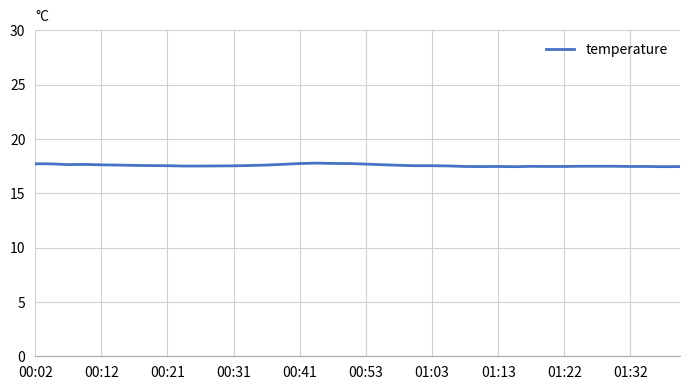

What is the minimum value shown in the chart?

17.4